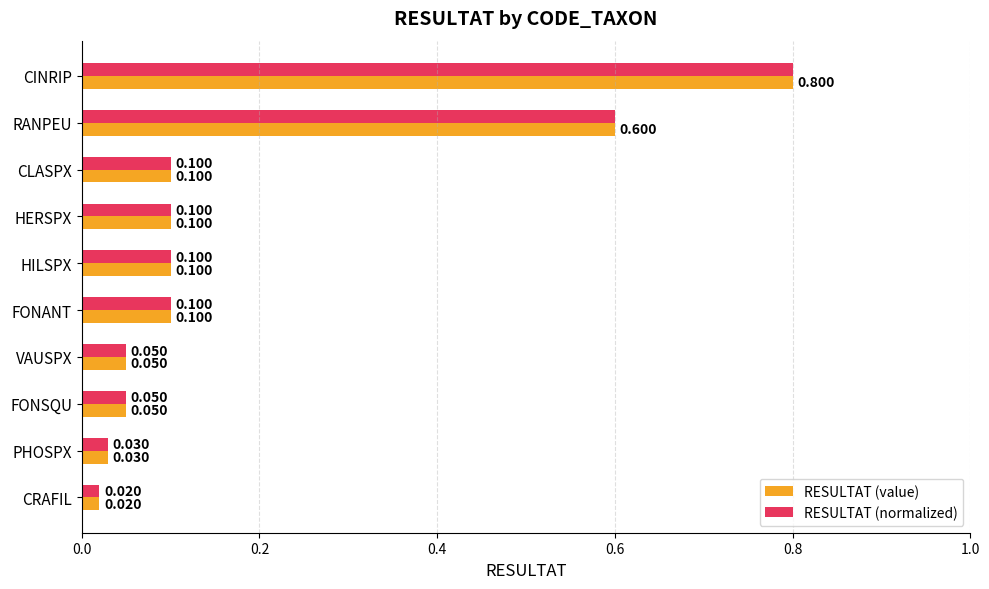

At which label does RESULTAT (normalized) reach its peak?

CINRIP